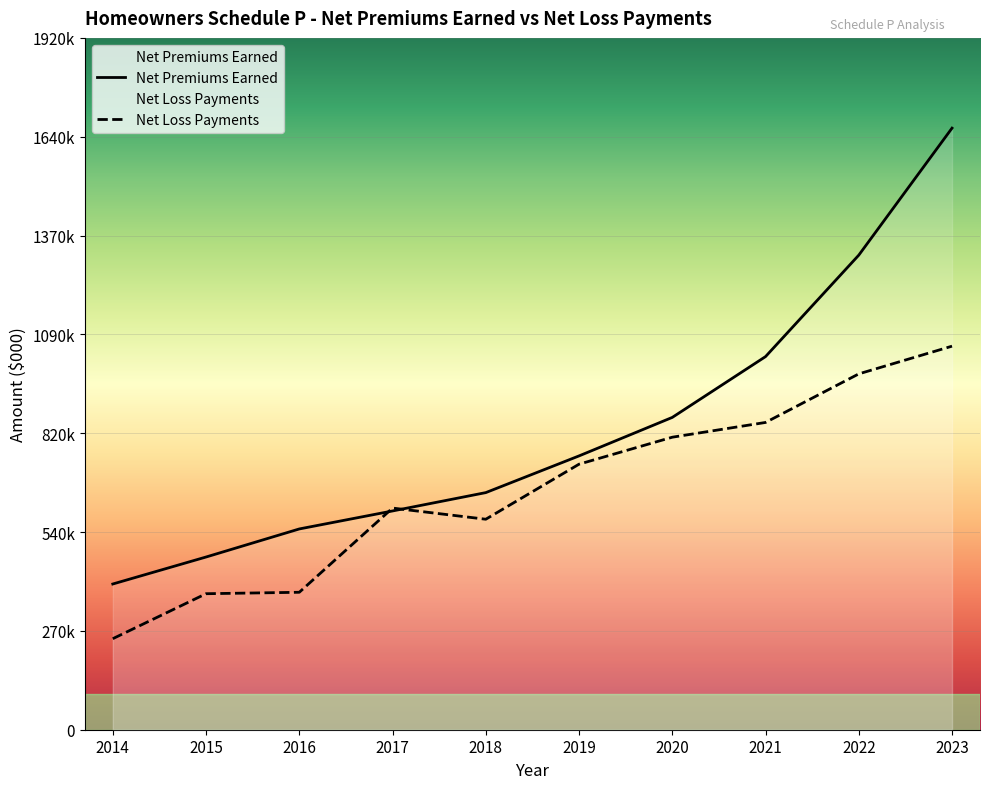

What is the value of the Net Loss Payments point at the 8th from the left?

85400